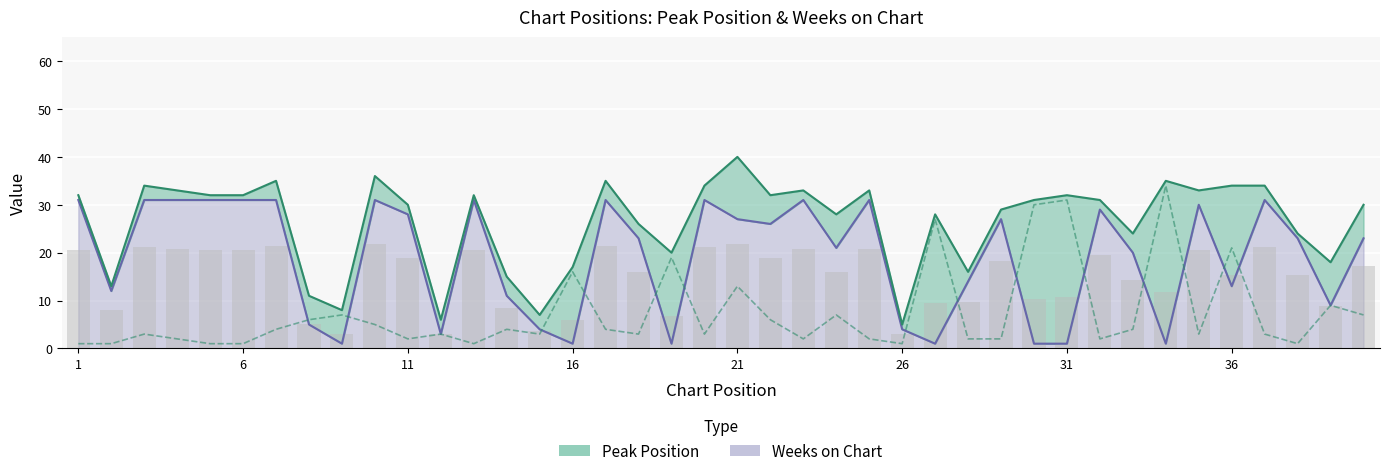

What are all the series names shown in the legend?

Peak Position, Weeks on Chart